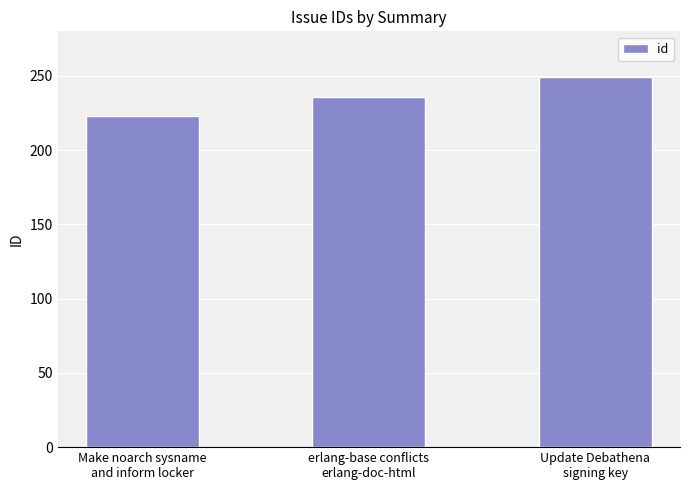

What is the smallest value displayed?

223